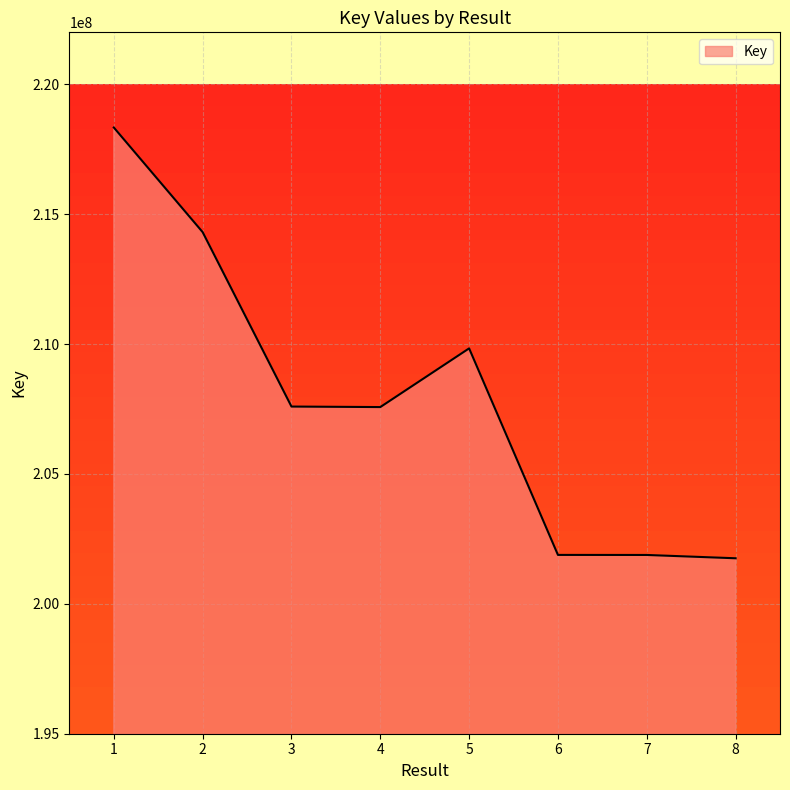

What is the greatest value displayed?

218335874